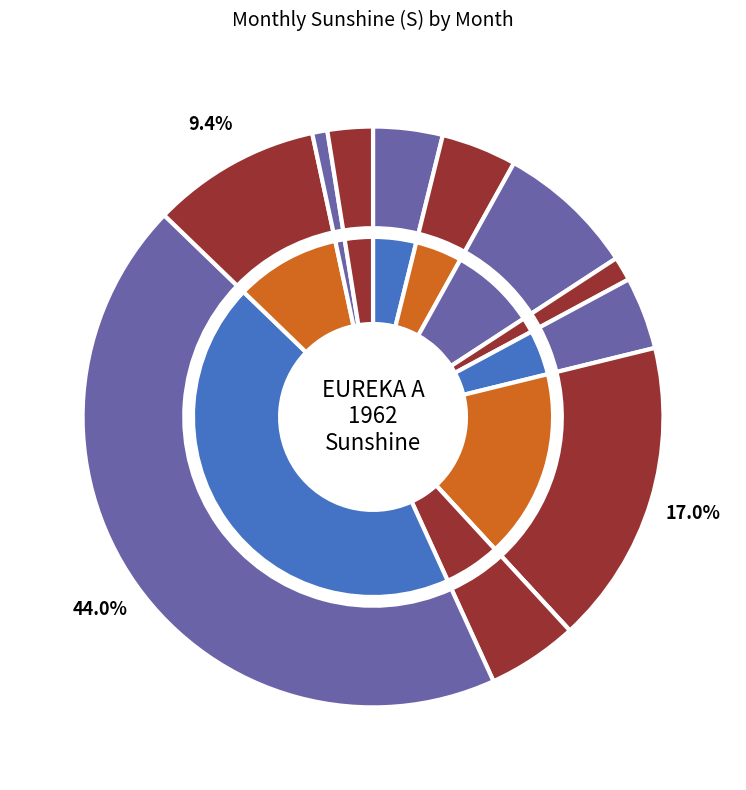

What portion of the pie excludes 5?

96.0%